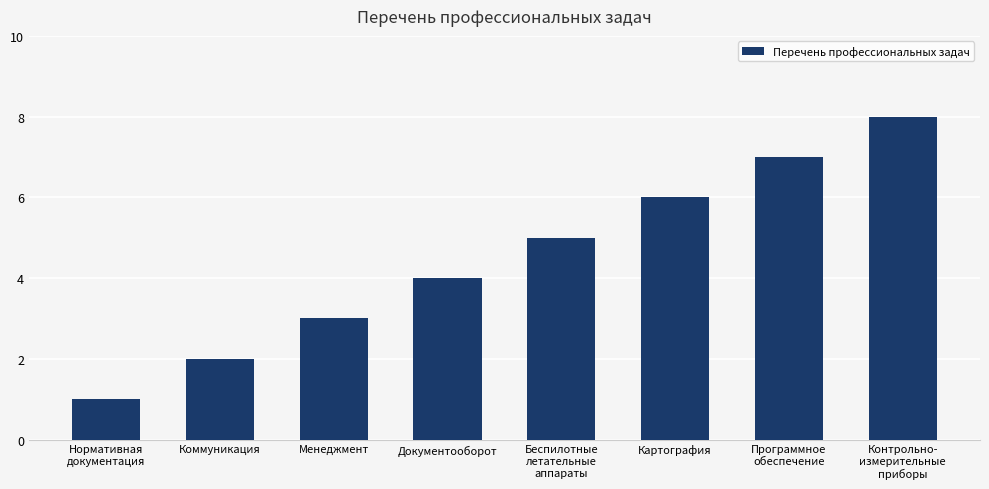

What is the change in value from Беспилотные
летательные
аппараты to Картография?

+1